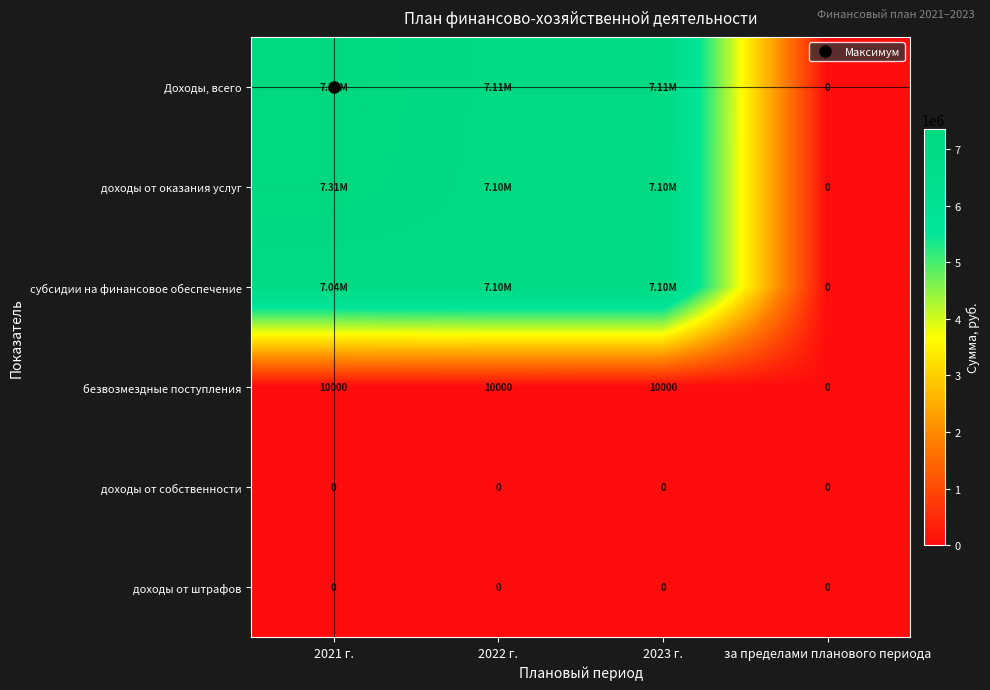

Which category has the highest value across all series?

2021 г.